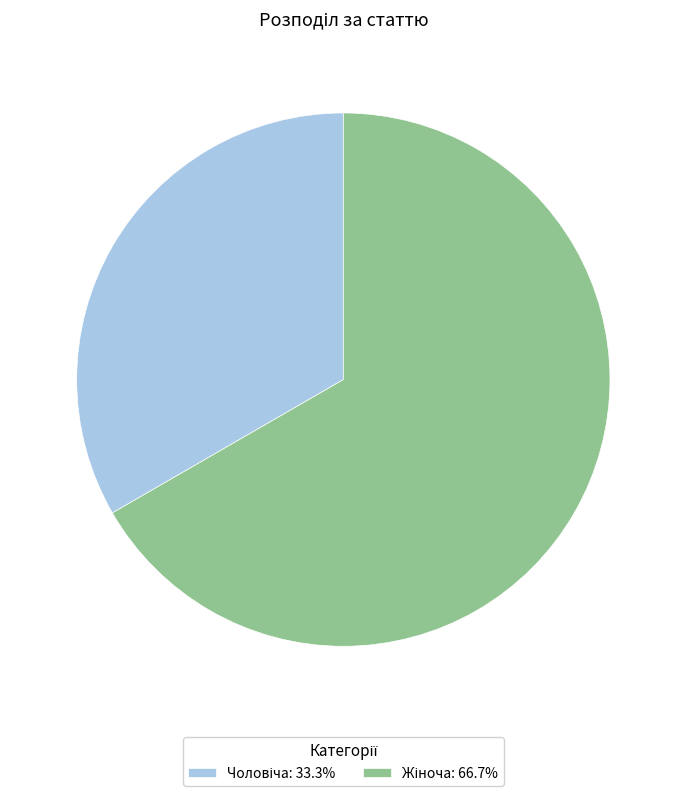

How many slices are in this pie chart?

2